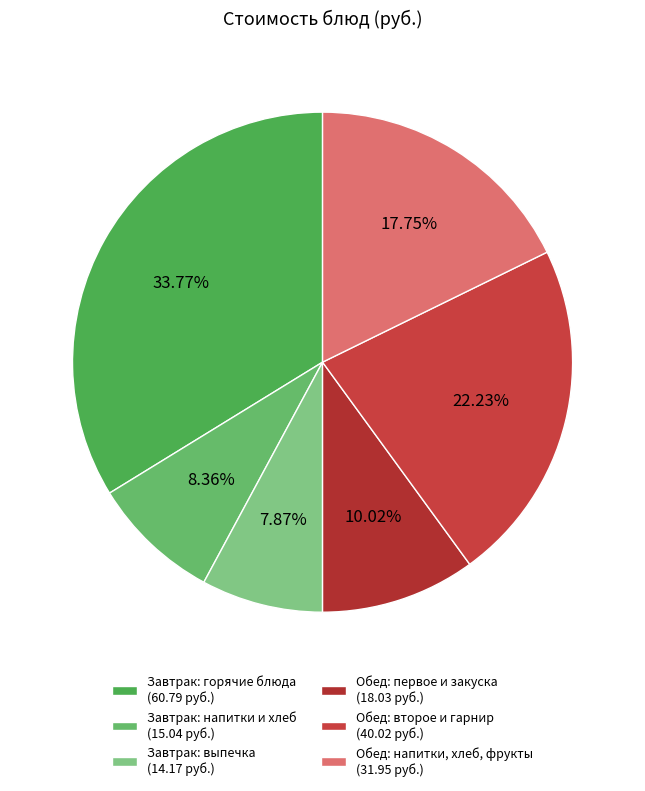

Count the number of slices in the pie.

6